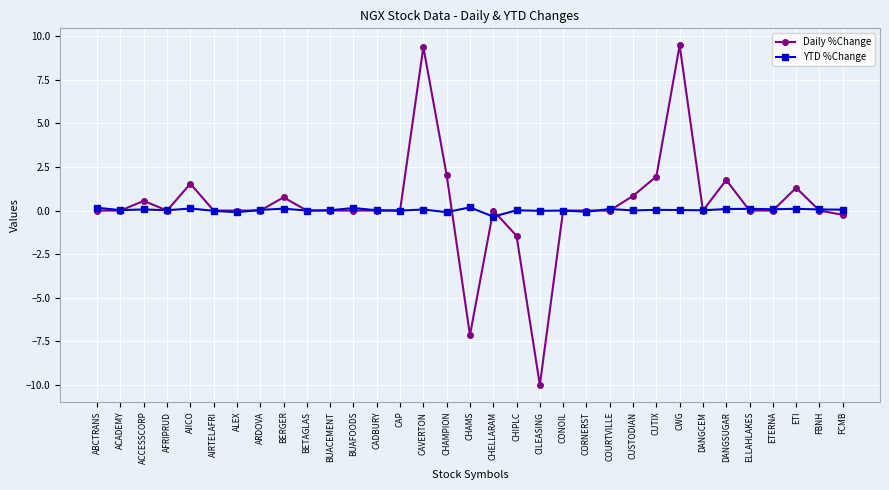

What is the average value of the Daily %Change series?

0.3